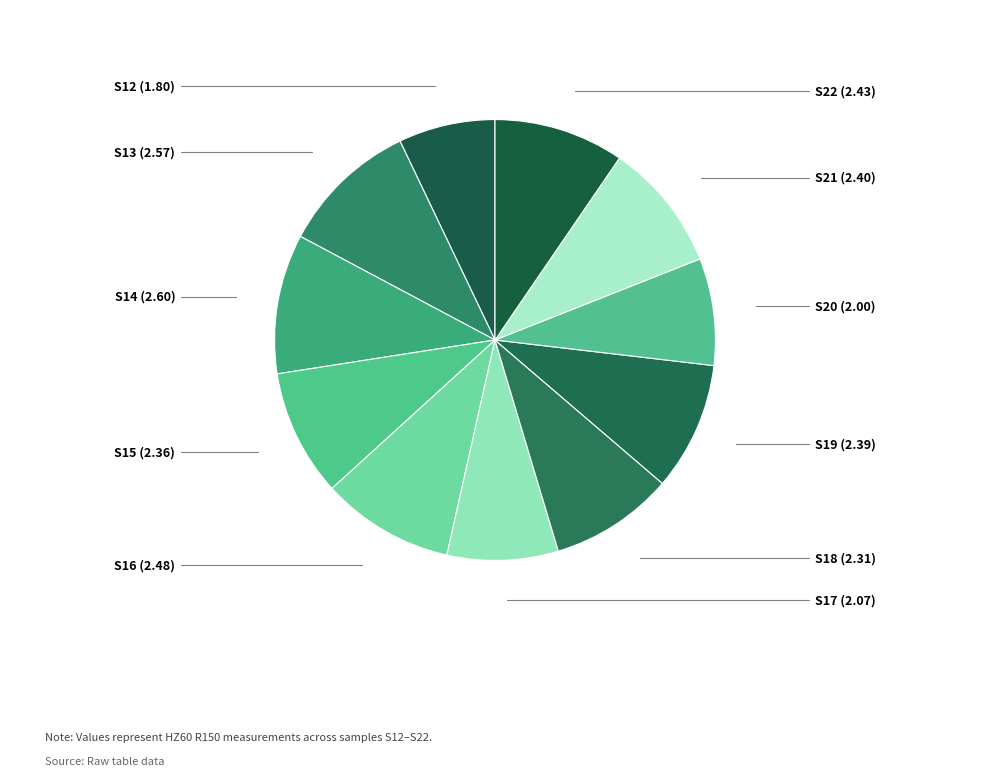

Count the number of slices in the pie.

11